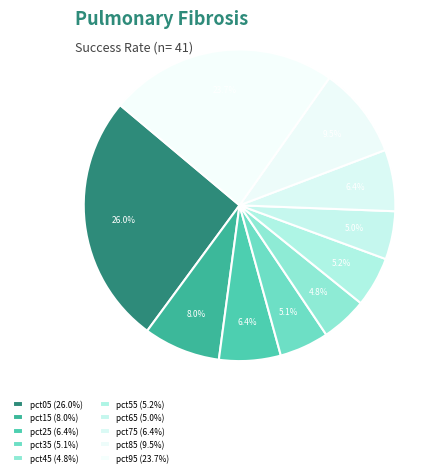

Combined, what portion of the pie is pct25 and pct05?

32.4%